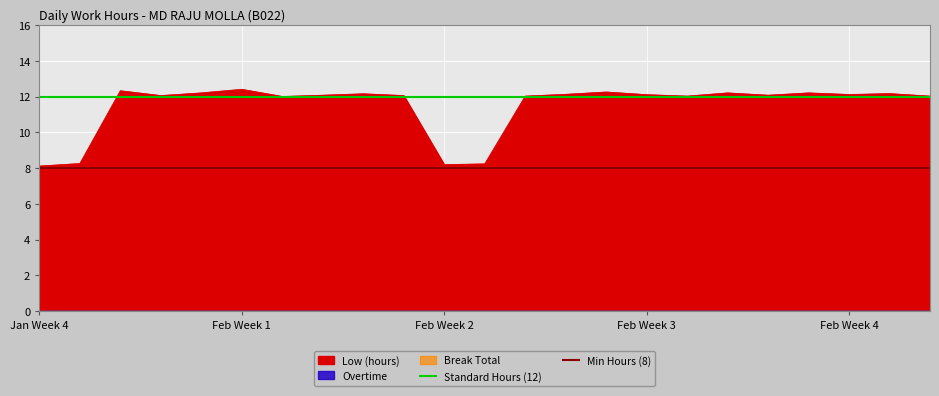

The value of Low (hours) at Jan Week 4 is 8.1. True or false?

True